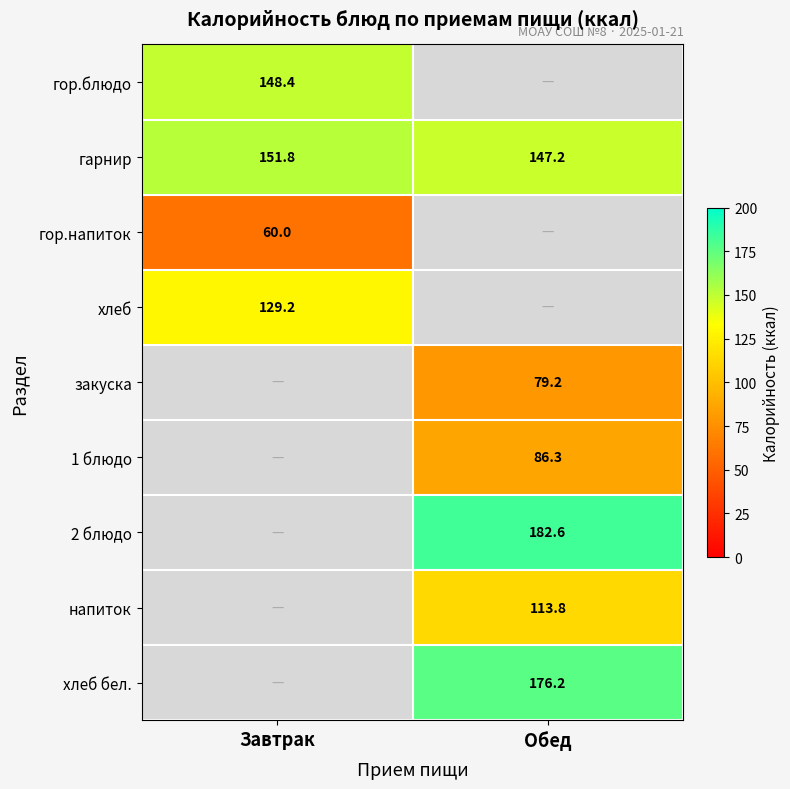

Is it true that гор.напиток equals 60.0 at Завтрак?

True